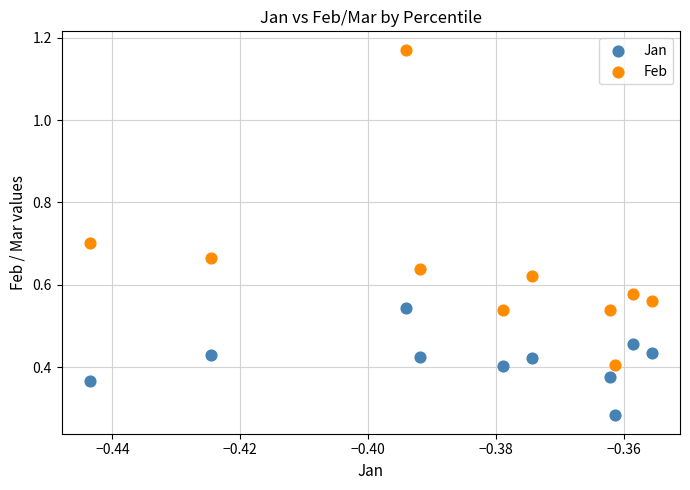

Which series reaches the minimum Y coordinate?

Jan